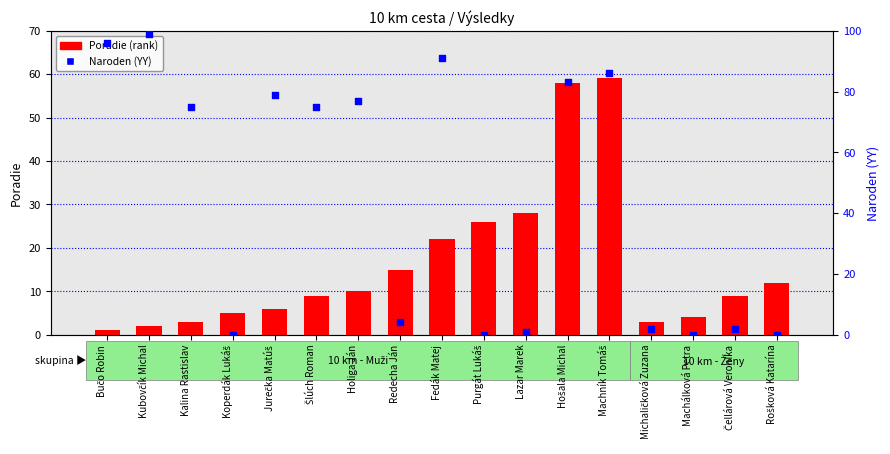

What is the total value across all series at Bučo Robin?

97